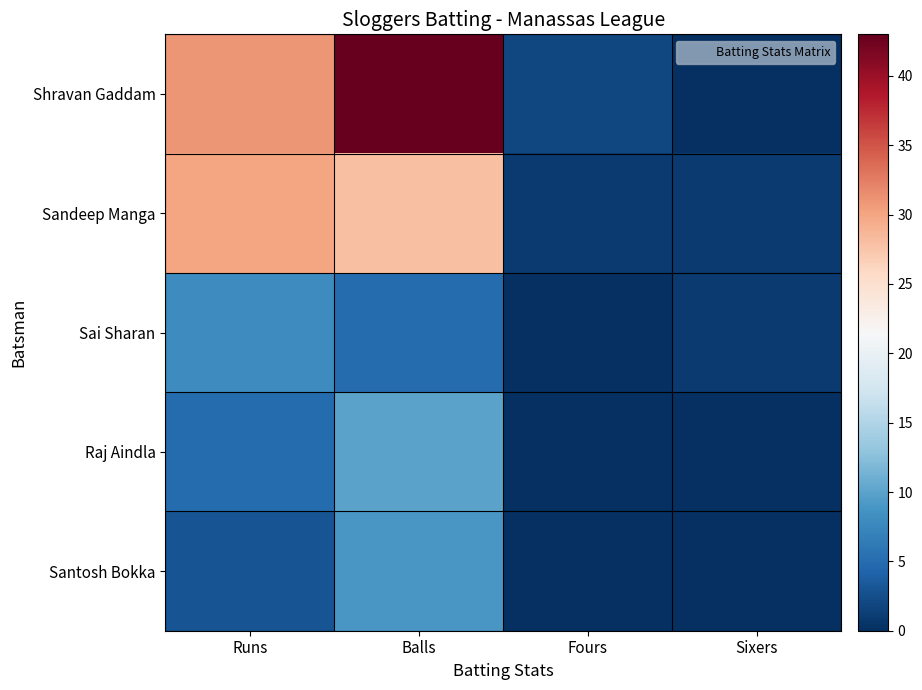

Reading left to right, what are all the values shown in this chart?

Shravan Gaddam: Runs=31	Balls=43	Fours=2	Sixers=0
Sandeep Manga: Runs=30	Balls=28	Fours=1	Sixers=1
Sai Sharan: Runs=8	Balls=5	Fours=0	Sixers=1
Raj Aindla: Runs=5	Balls=10	Fours=0	Sixers=0
Santosh Bokka: Runs=3	Balls=9	Fours=0	Sixers=0